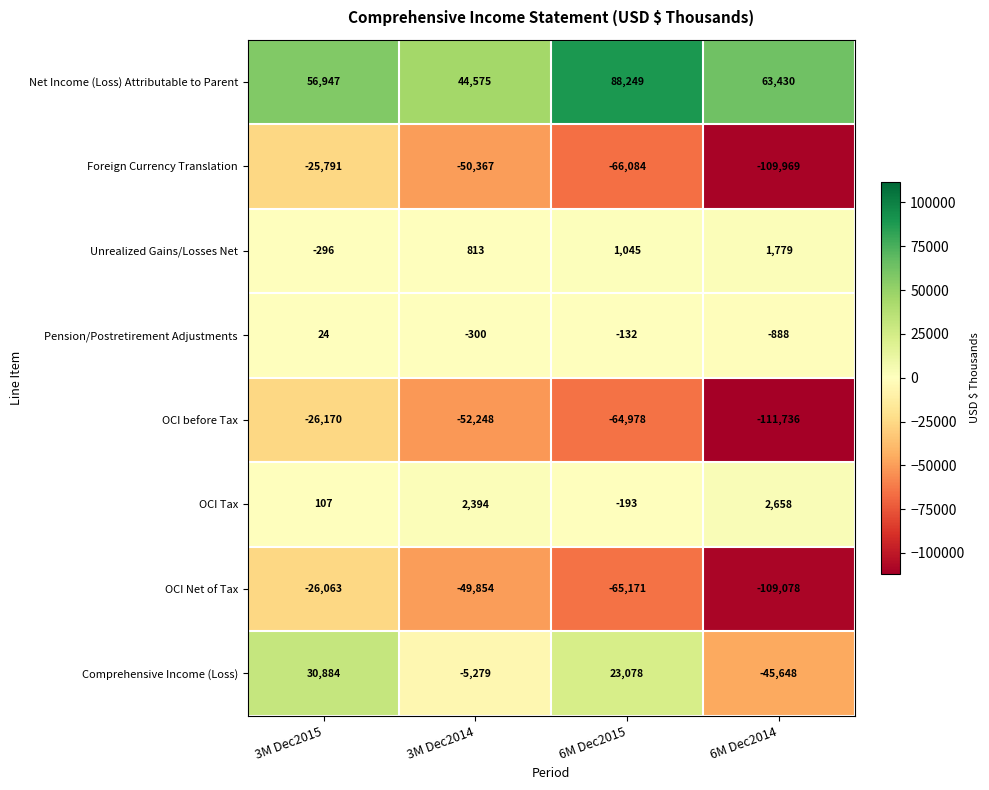

What is the total value across all series at 6M Dec2015?

-84186